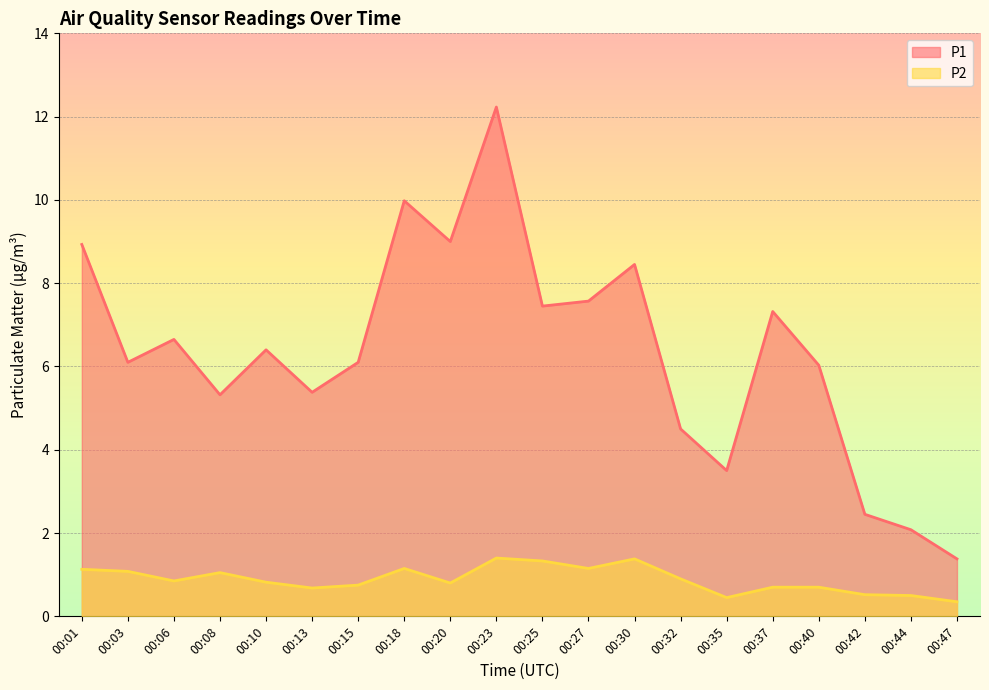

How many lines are shown in the chart?

2